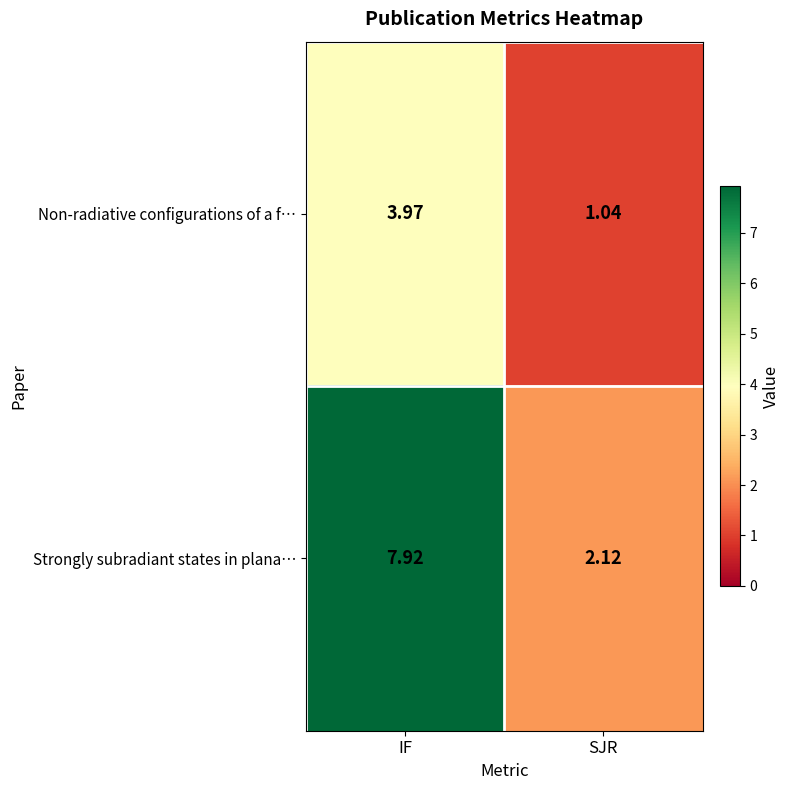

At which category is the sum across all series the highest?

IF